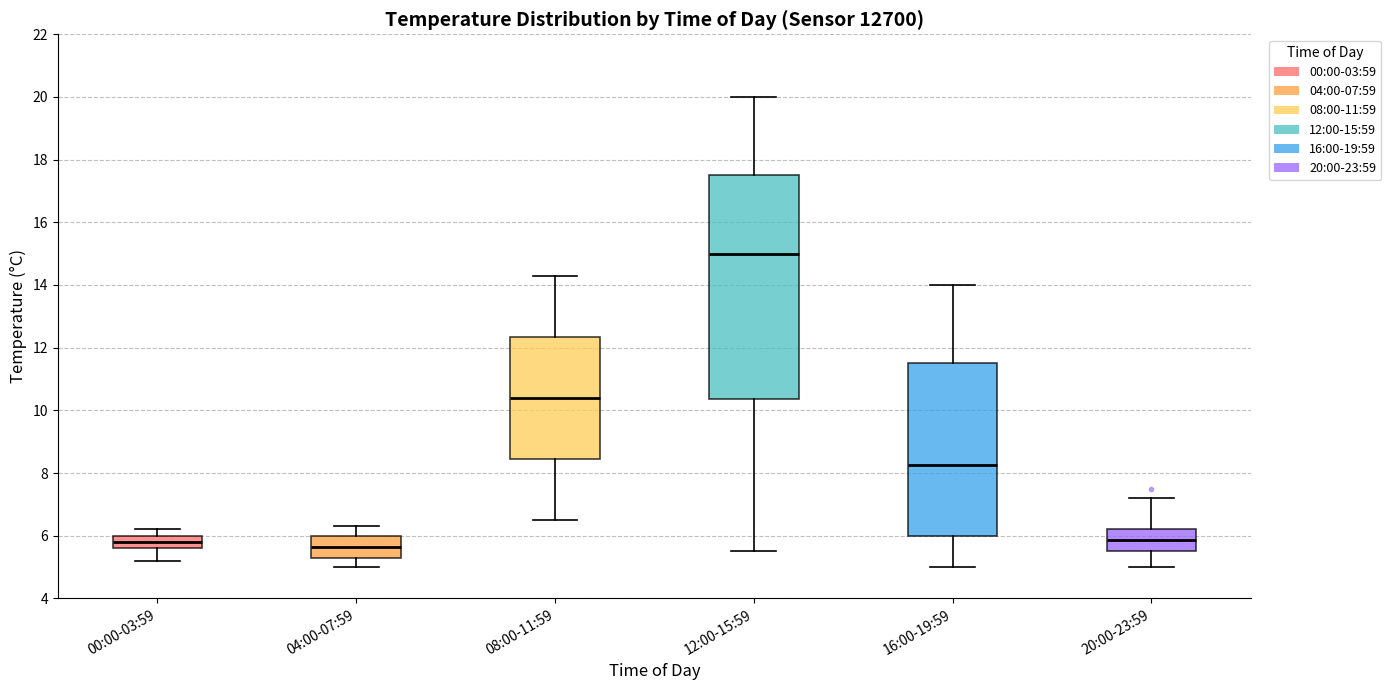

Reading left to right, read every box against the y-axis: the position of its median line, the range the box covers, and the ends of its whiskers. The values are not printed on the chart, so give them approximately, as read against the axis.

00:00-03:59: median 5.8, box 5.6 to 6.0, whiskers 5.2 to 6.2
04:00-07:59: median 5.6, box 5.4 to 6.0, whiskers 5.0 to 6.4
08:00-11:59: median 10.4, box 8.4 to 12.4, whiskers 6.6 to 14.4
12:00-15:59: median 15.0, box 10.4 to 17.6, whiskers 5.6 to 20.0
16:00-19:59: median 8.2, box 6.0 to 11.6, whiskers 5.0 to 14.0
20:00-23:59: median 5.8, box 5.6 to 6.2, whiskers 5.0 to 7.2